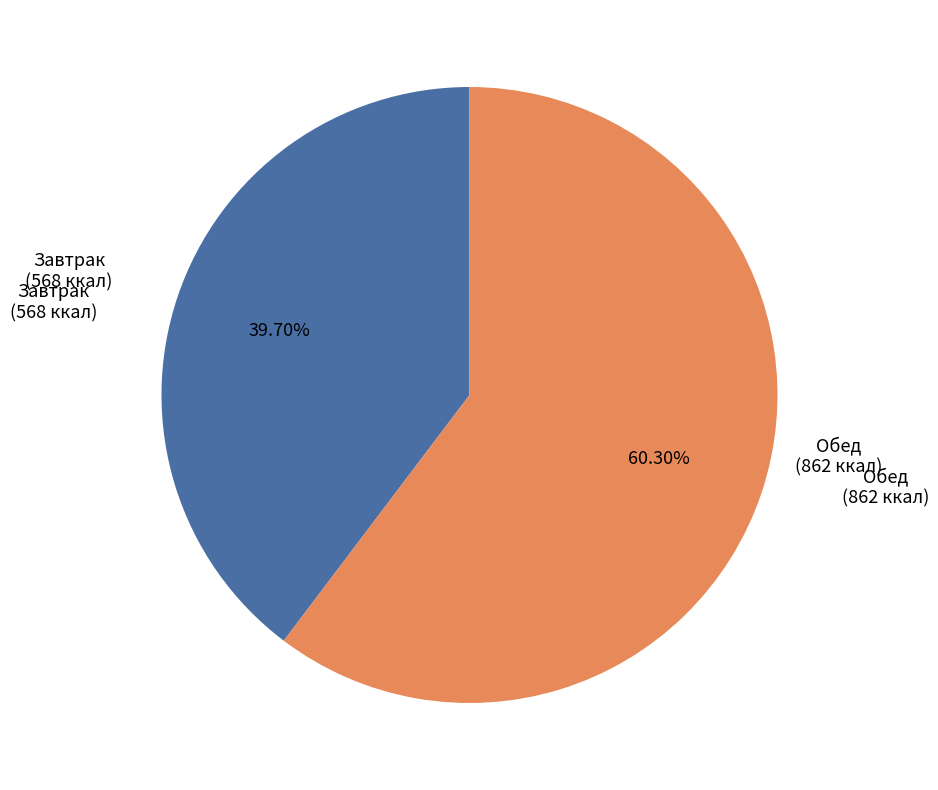

Does any single category account for the majority?

Yes